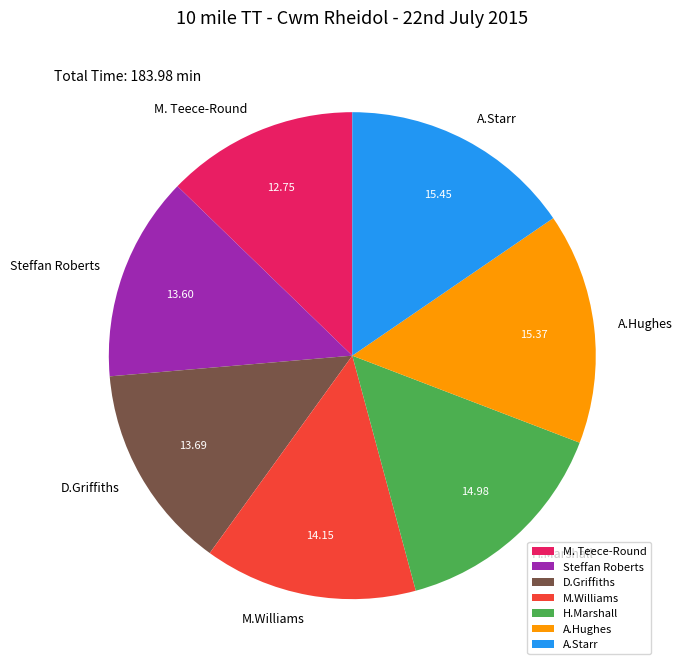

Is the sum of A.Hughes and M. Teece-Round greater than half?

No